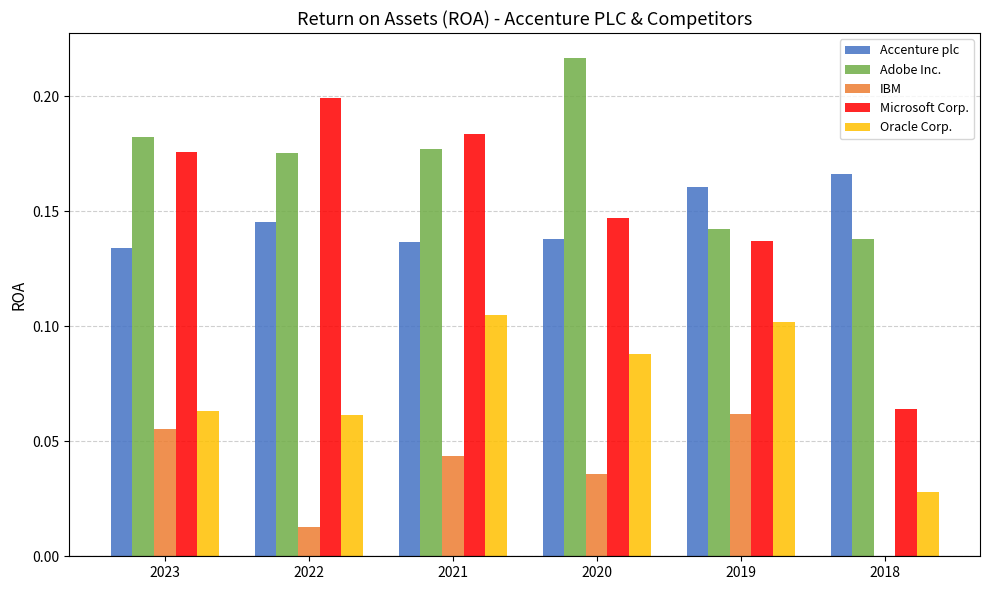

Which series changed the most between 2020 and 2018?

Microsoft Corp.